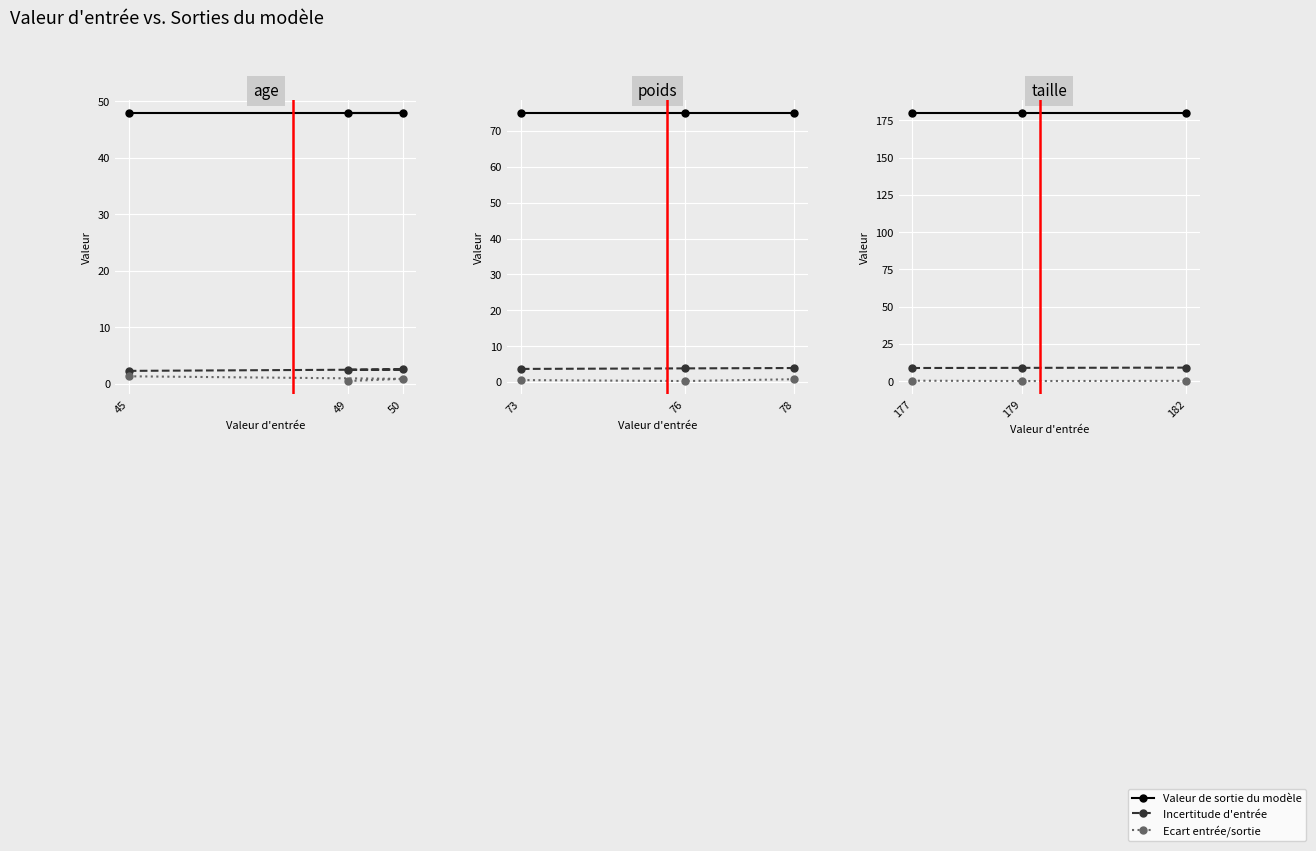

Does the chart display data point markers on the line(s)?

Yes